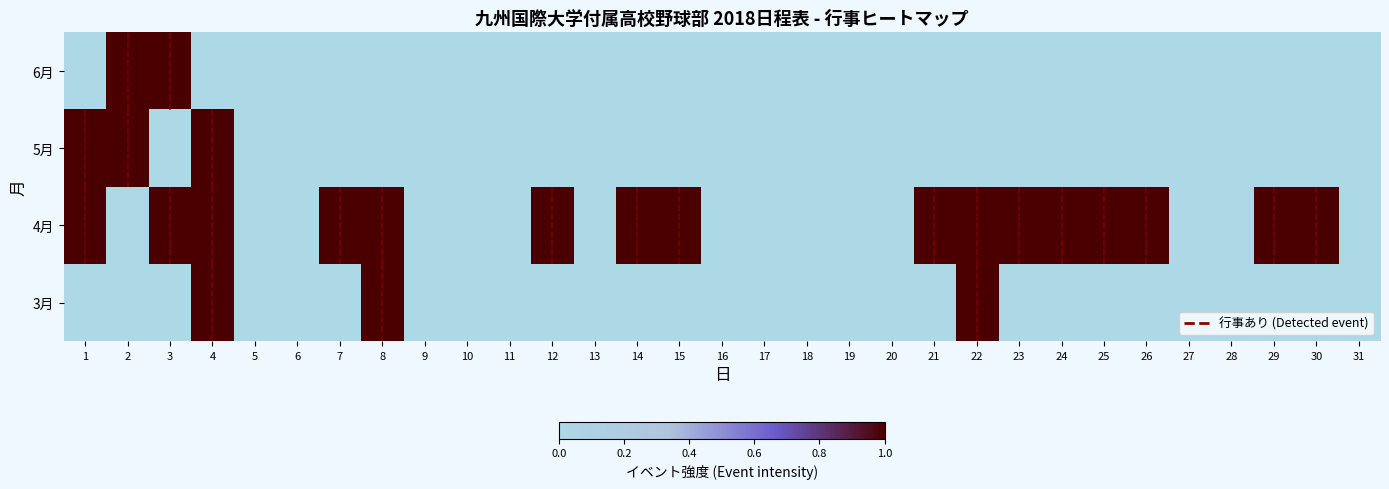

Which has a higher value, 6 or 13?

6